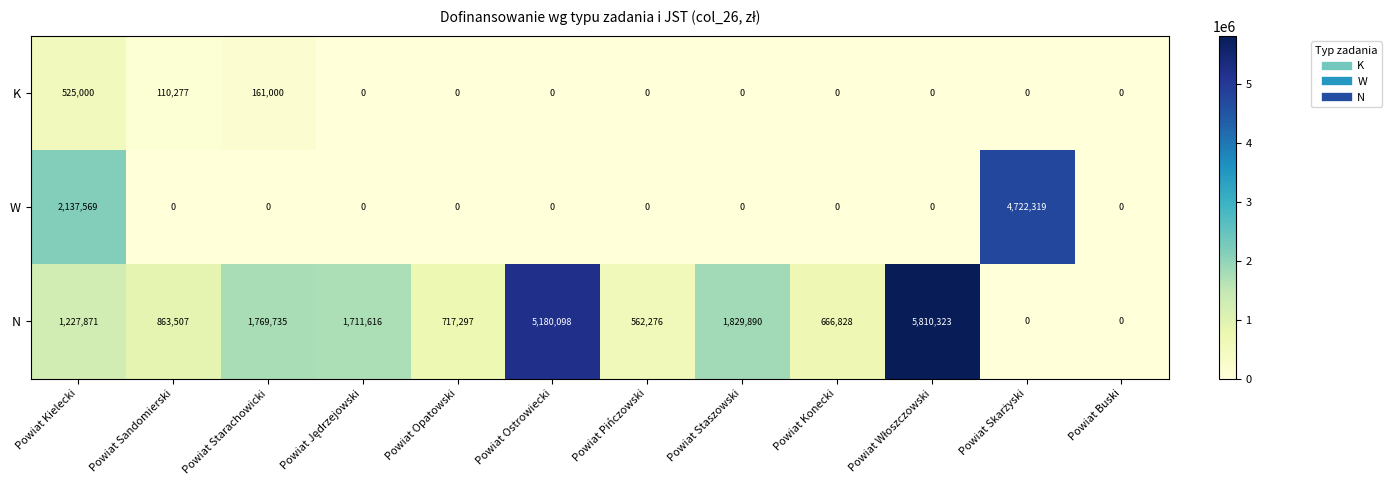

Rank the series by their average value, from highest to lowest.

N, W, K